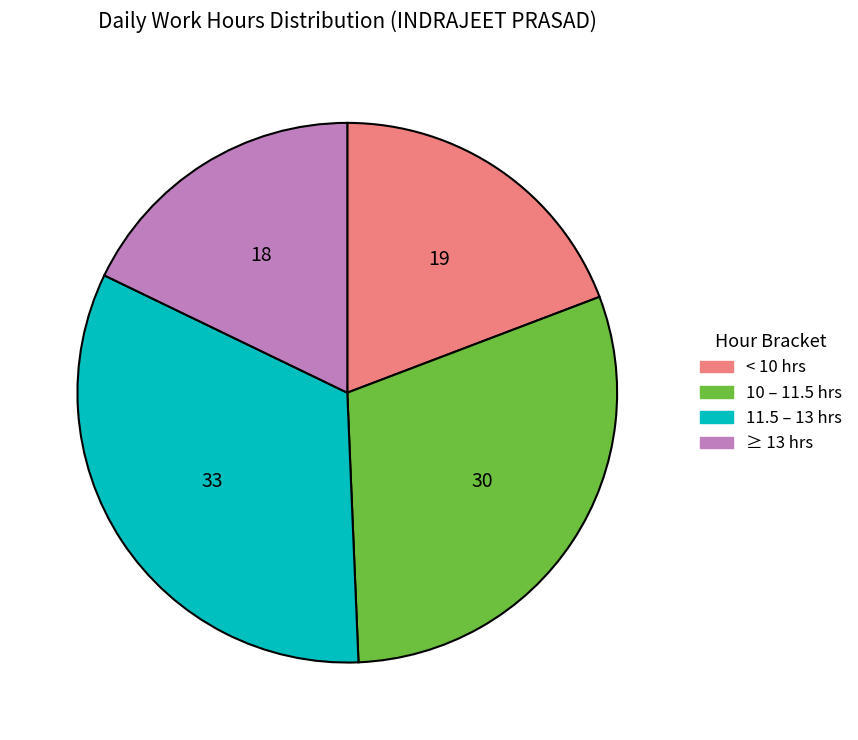

Is there any slice that represents more than half of the pie?

No